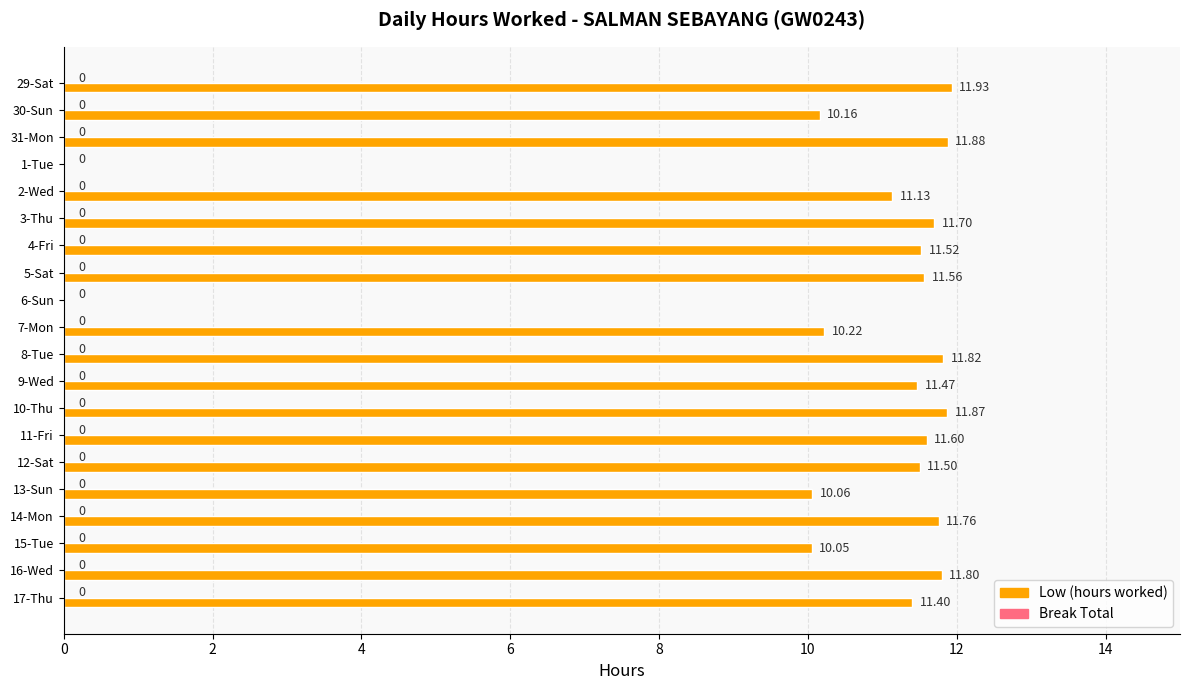

Which has a higher value, 7-Mon or 9-Wed?

9-Wed